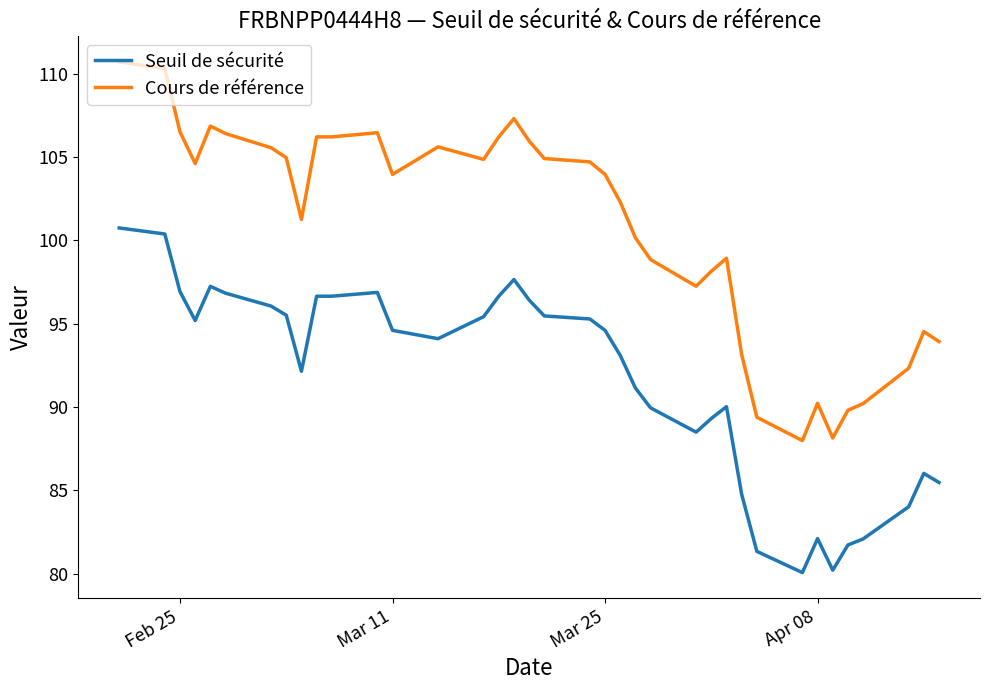

Does the chart have visible grid lines?

No